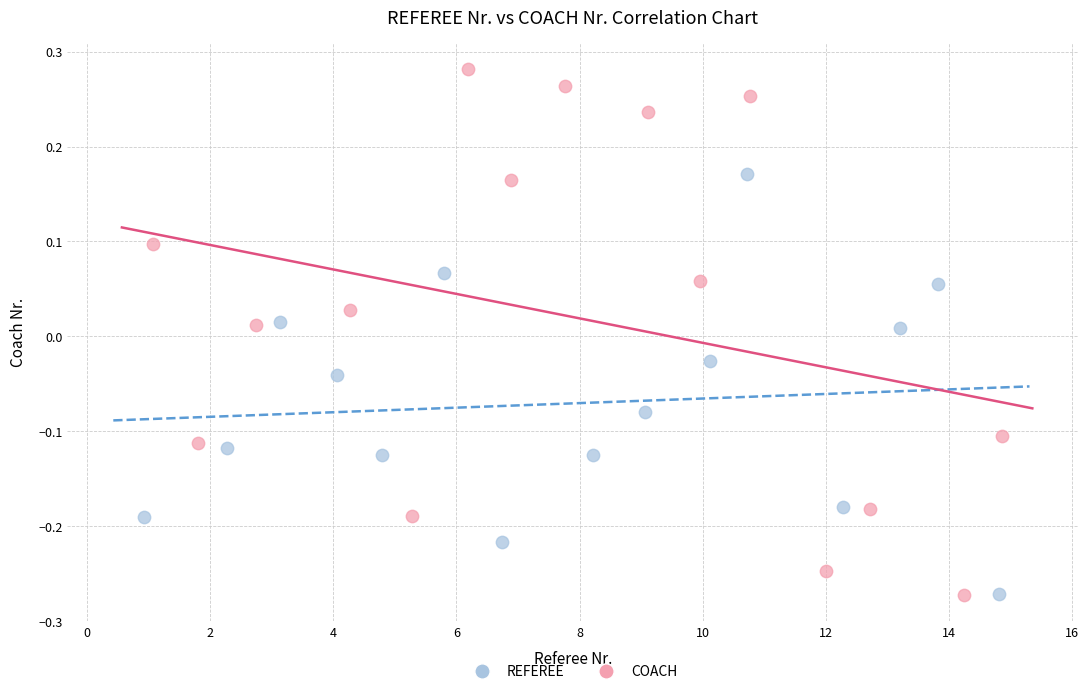

Which series reaches the maximum Y coordinate?

COACH